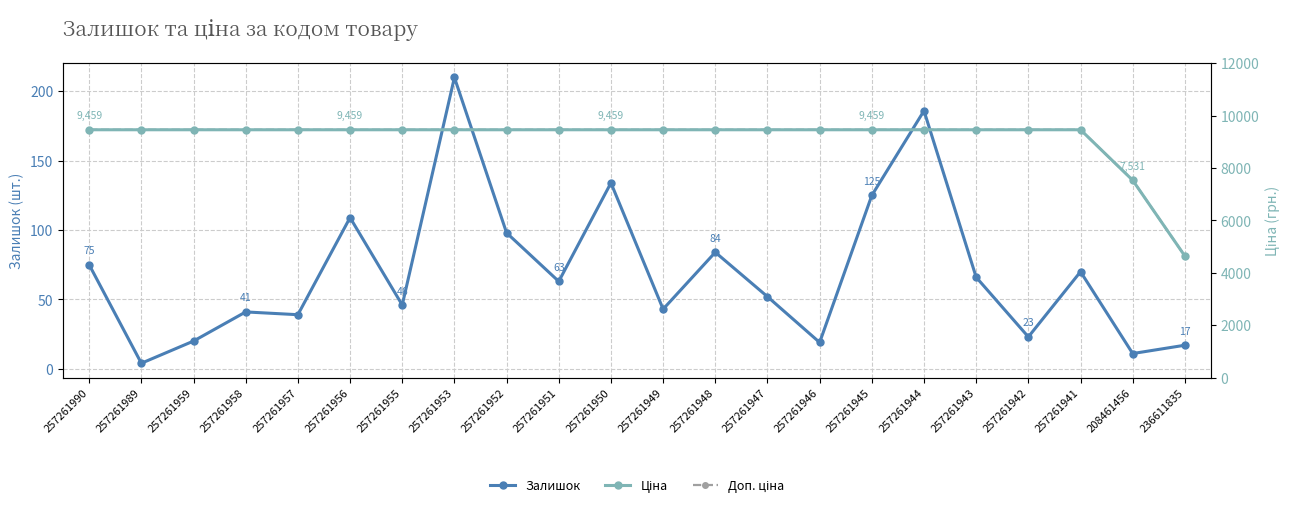

Is the value of Ціна at 257261990 greater than the value of Залишок at 257261952?

Yes